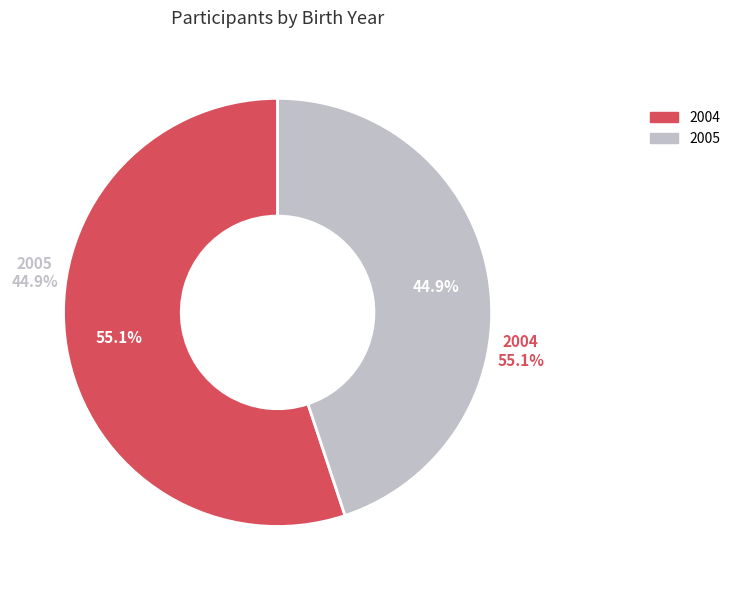

Is it true that 2005 is 58% of the pie?

False